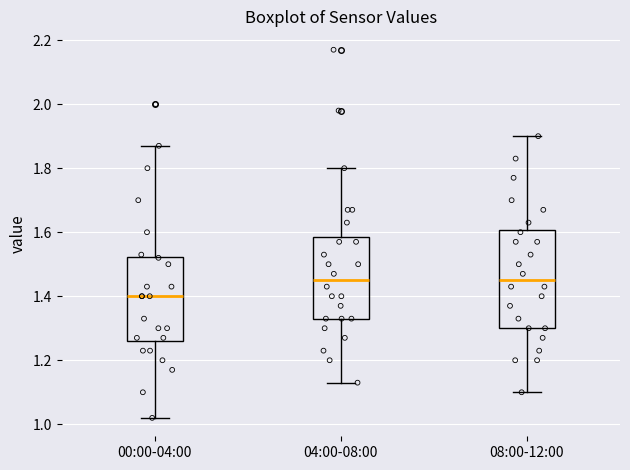

Comparing the boxes themselves (not the whiskers), which one is the tallest?

08:00-12:00